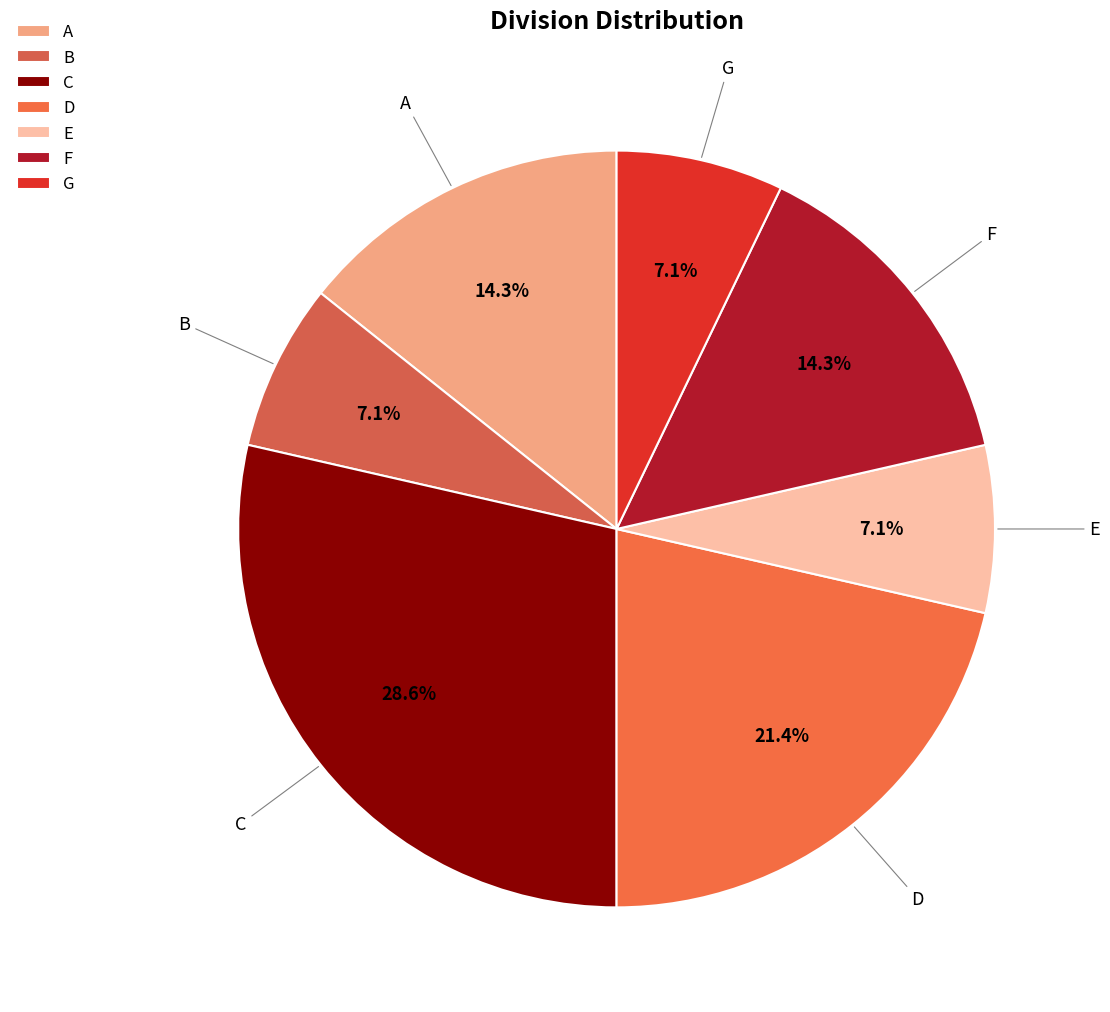

Is it true that C is 41% of the pie?

False